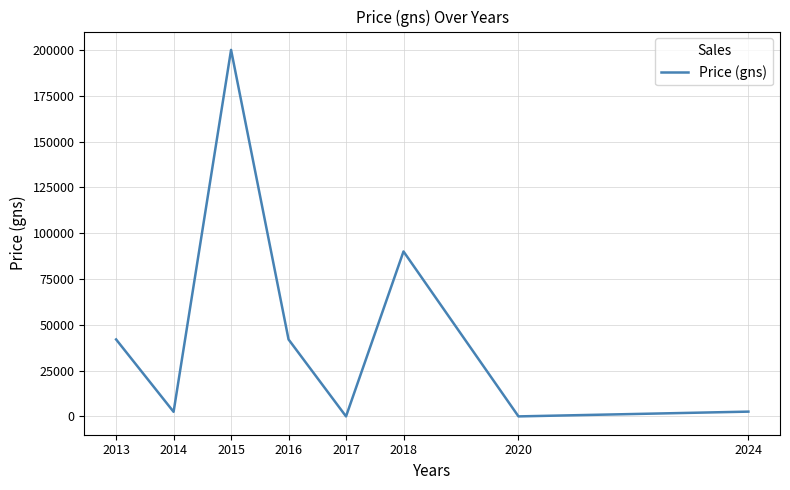

Is it true that the value at 2017 is 64075?

False